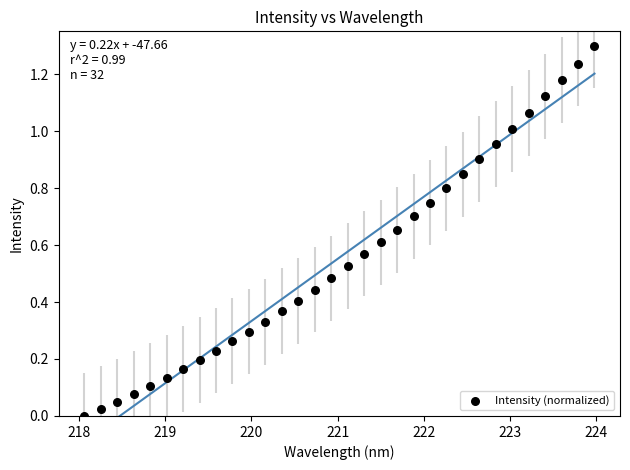

What is the range of X values (max minus min)?

5.9